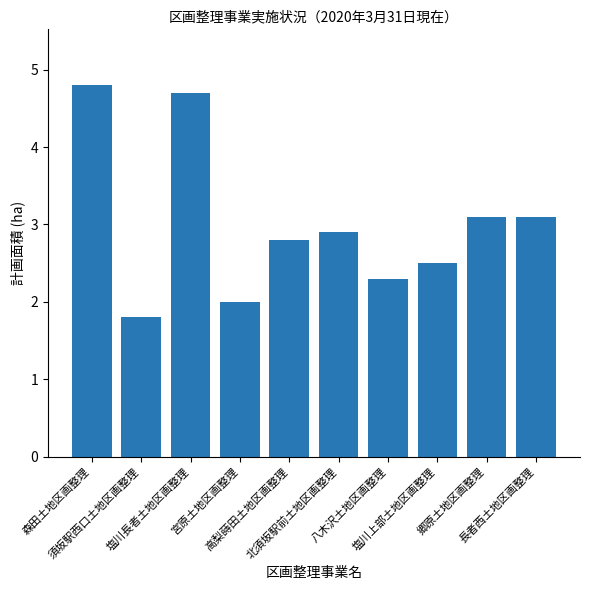

What position from the left is 高梨蒔田土地区画整理?

5